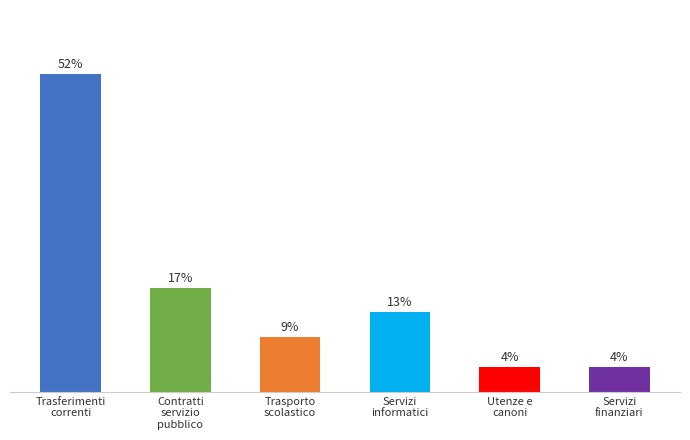

Where is the data nearest to the value 28?

Contratti
servizio
pubblico